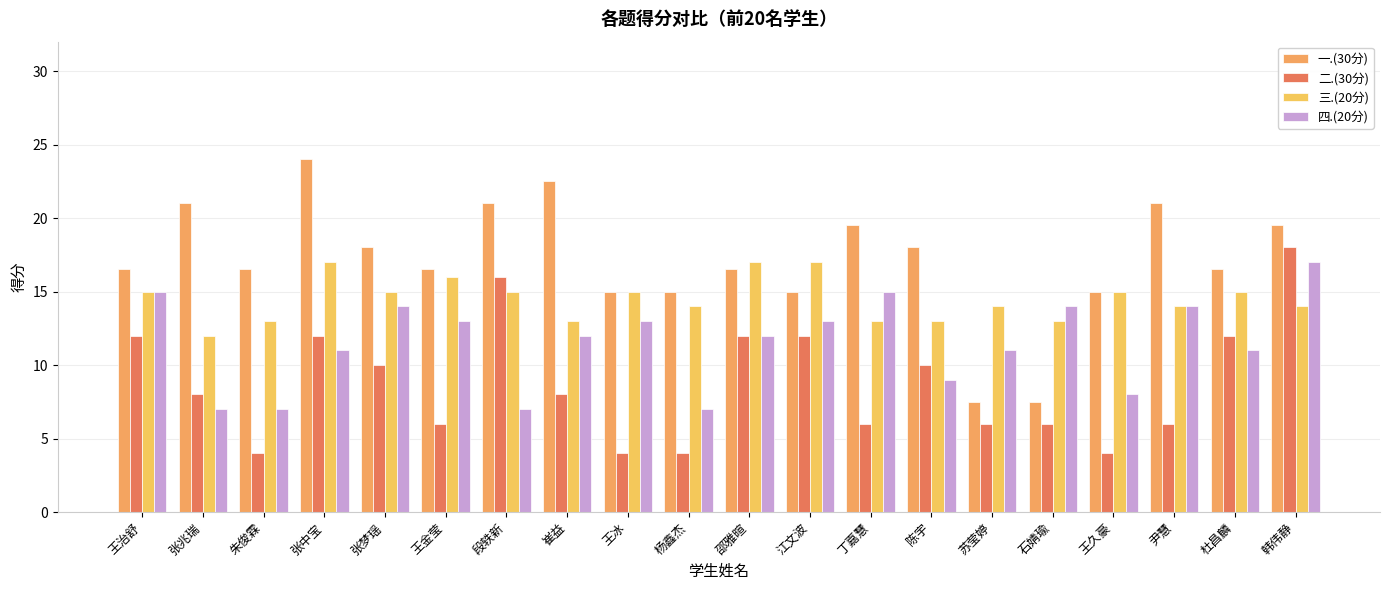

List the series in order of their peak value, lowest first.

三.(20分), 四.(20分), 二.(30分), 一.(30分)